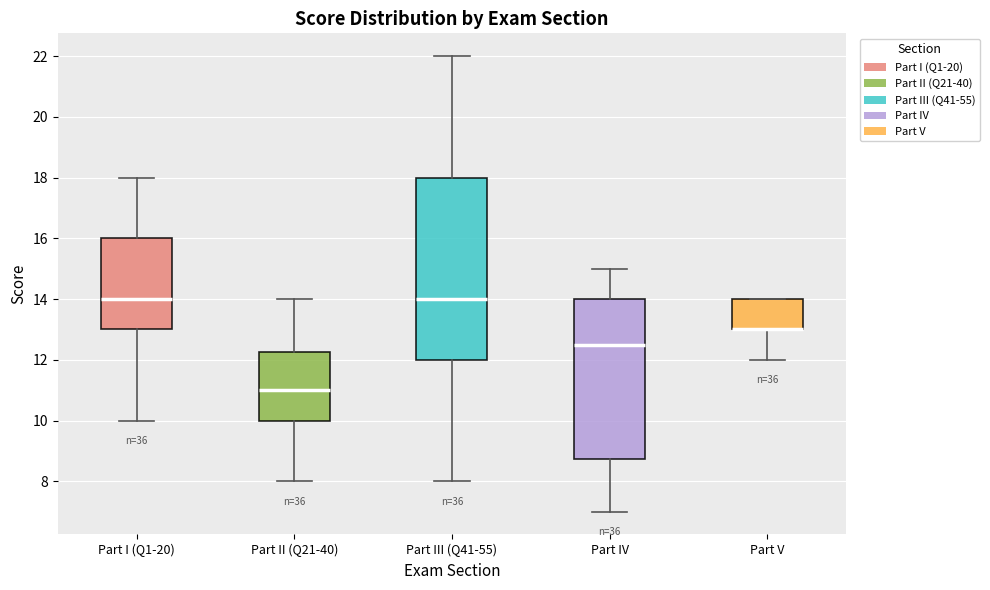

Which box is the tallest, from its lower edge to its upper edge?

Part III (Q41-55)